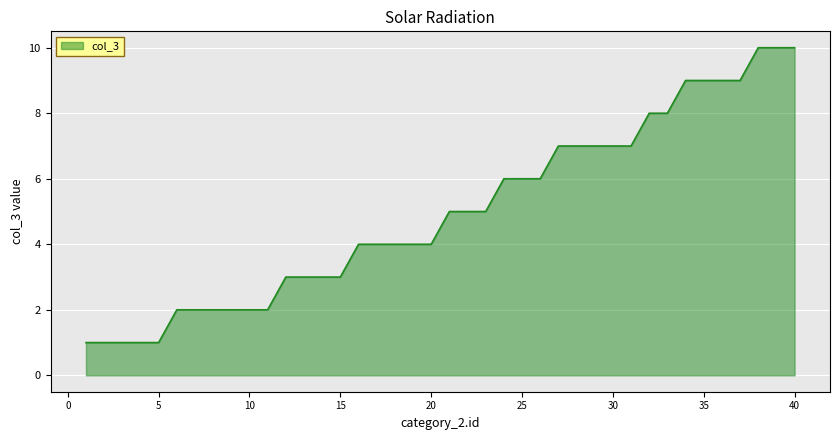

What is the maximum value shown in the chart?

10